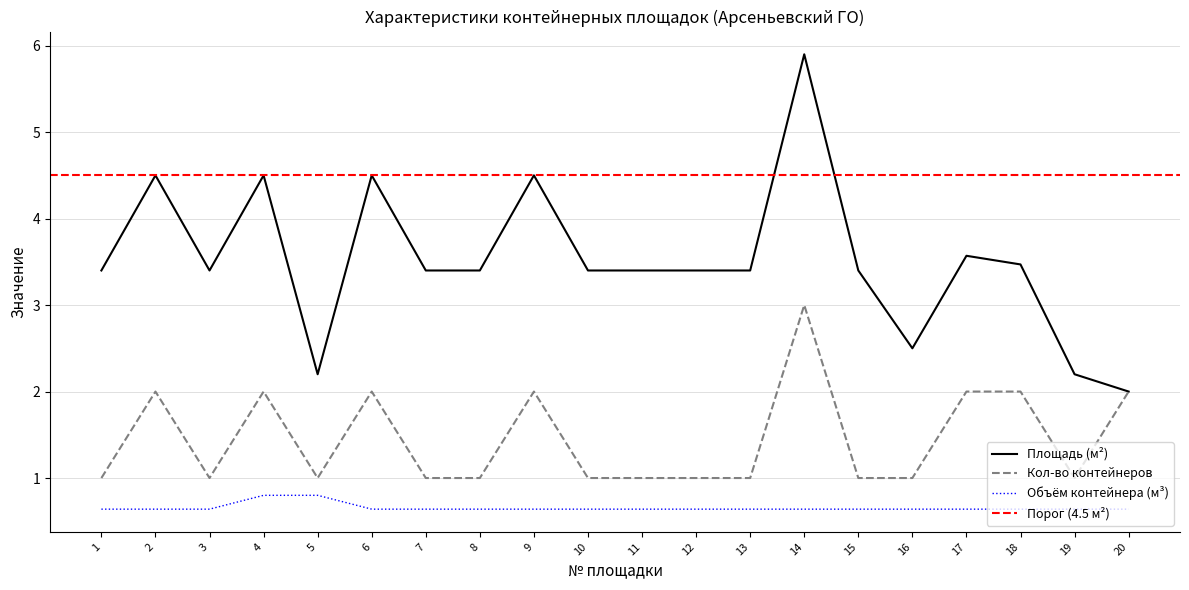

What is the lowest value of the Кол-во контейнеров series?

1.0